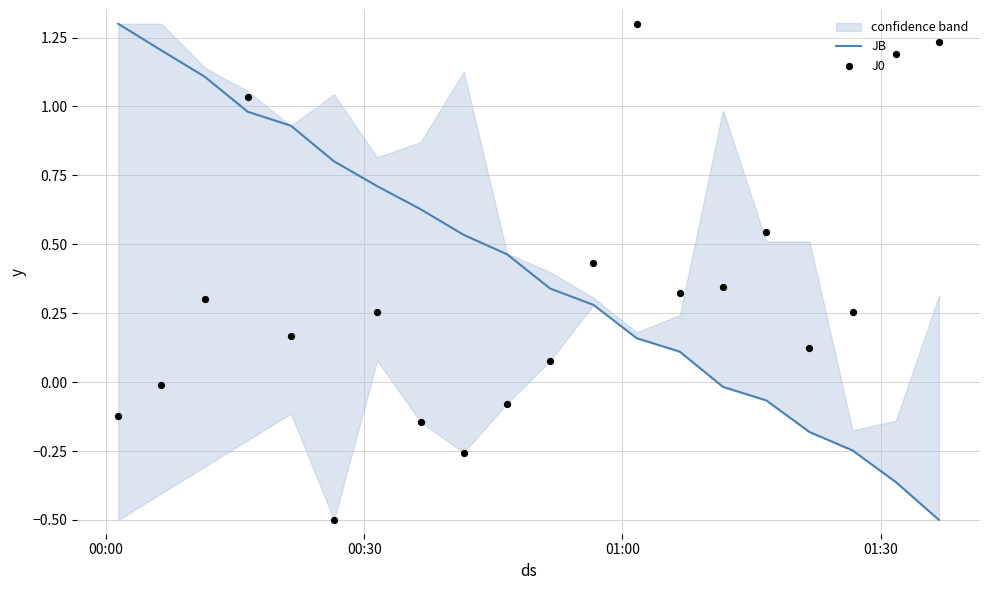

What is the total value across all series at 00:00?

1.2